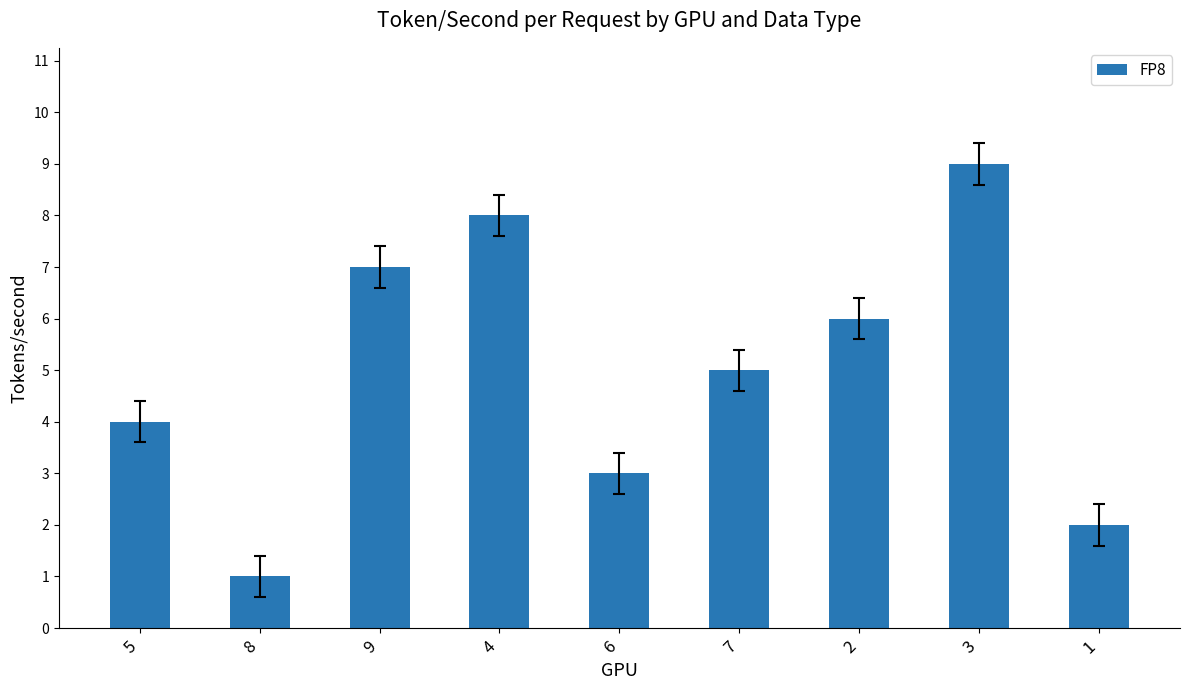

What is the value of the 5th bar from the left?

3